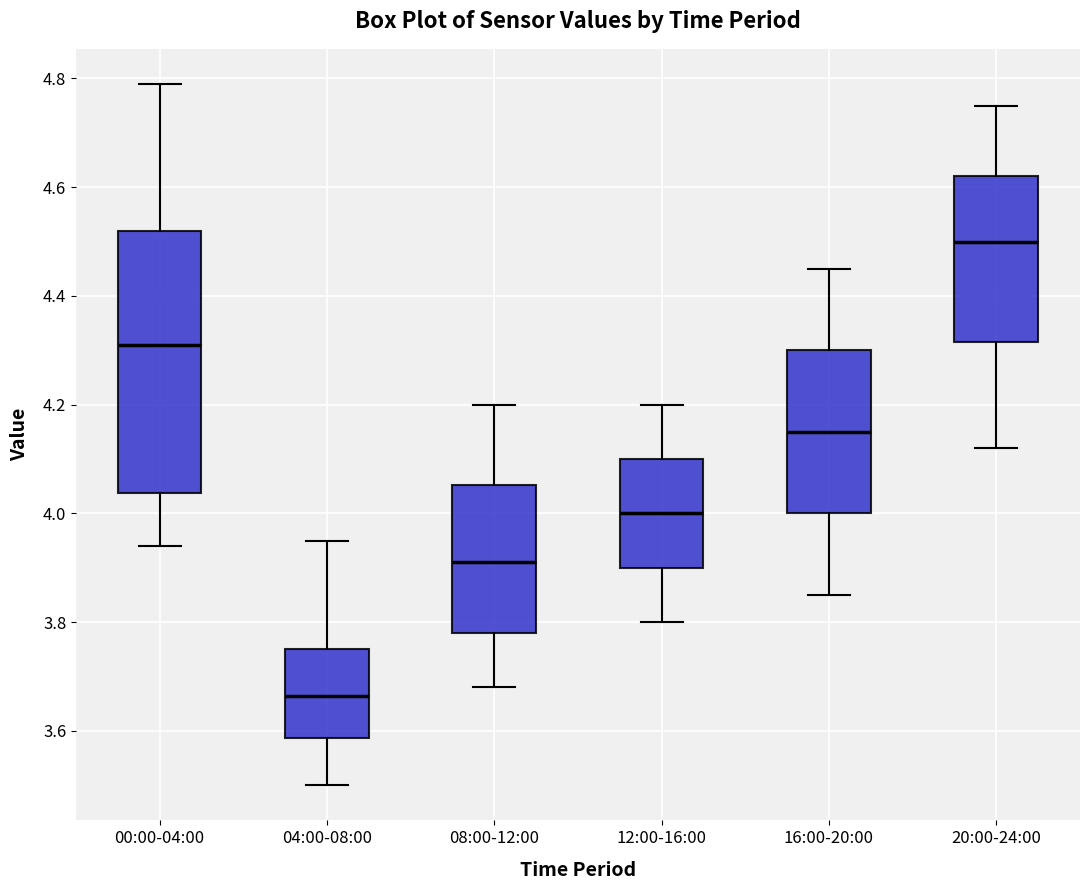

Which box has the lowest median line?

04:00-08:00